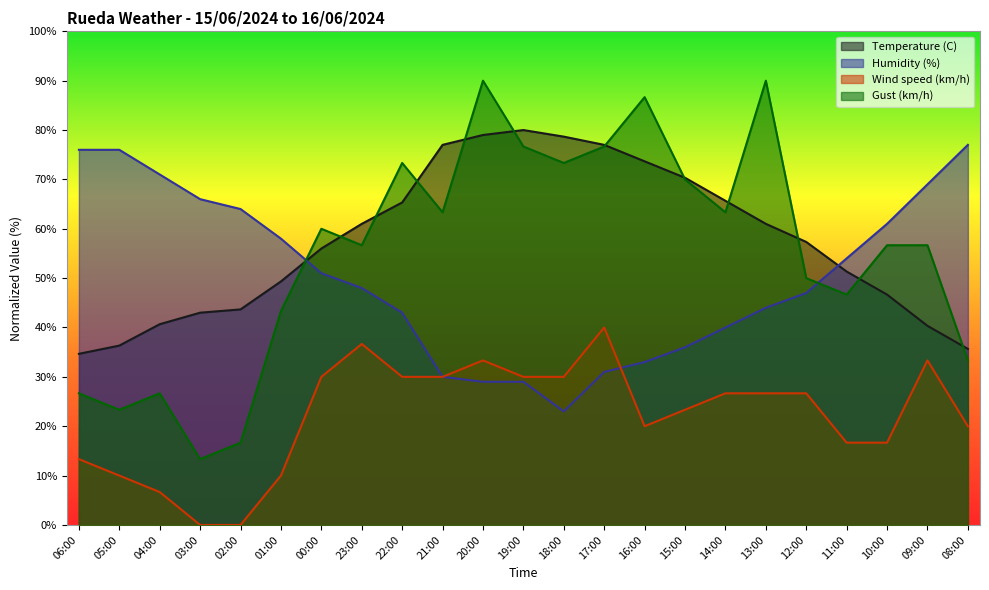

Reading left to right, extract all data points from this chart.

Temperature (C): 34.7	36.3	40.7	43.0	43.7	49.3	56.0	61.0	65.3	77.0	79.0	80.0	78.7	77.0	73.7	70.3	65.7	61.0	57.3	51.3	46.7	40.3	35.7
Humidity (%): 76.0	76.0	71.0	66.0	64.0	58.0	51.0	48.0	43.0	30.0	29.0	29.0	23.0	31.0	33.0	36.0	40.0	44.0	47.0	54.0	61.0	69.0	77.0
Wind speed (km/h): 13.3	10.0	6.7	0.0	0.0	10.0	30.0	36.7	30.0	30.0	33.3	30.0	30.0	40.0	20.0	23.3	26.7	26.7	26.7	16.7	16.7	33.3	20.0
Gust (km/h): 26.7	23.3	26.7	13.3	16.7	43.3	60.0	56.7	73.3	63.3	90.0	76.7	73.3	76.7	86.7	70.0	63.3	90.0	50.0	46.7	56.7	56.7	33.3